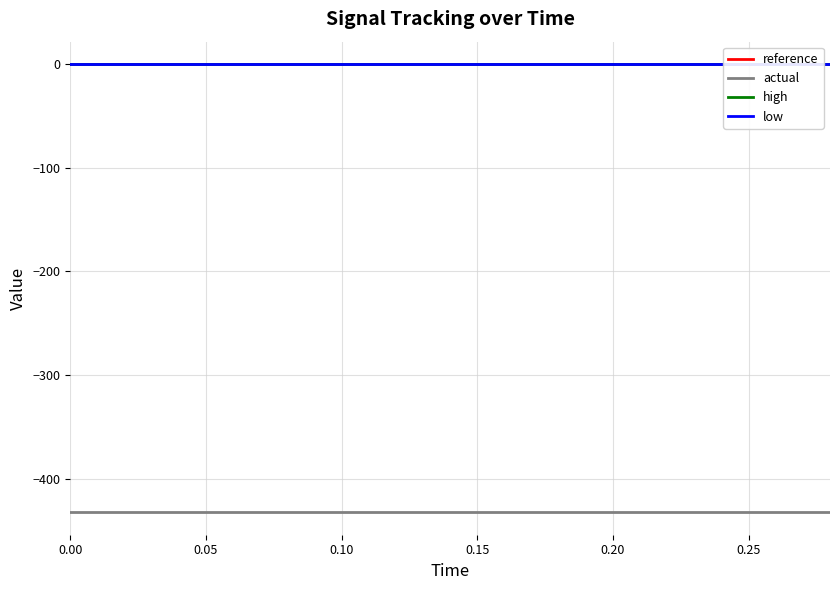

True or false: actual and low intersect in this chart.

False